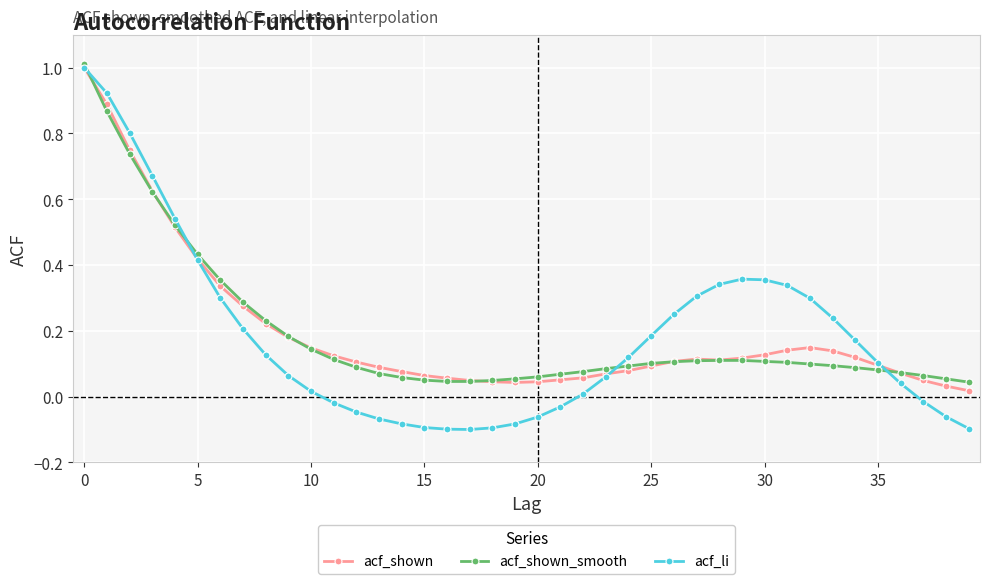

After their last crossing, which series has the higher values: acf_shown_smooth or acf_li?

acf_shown_smooth